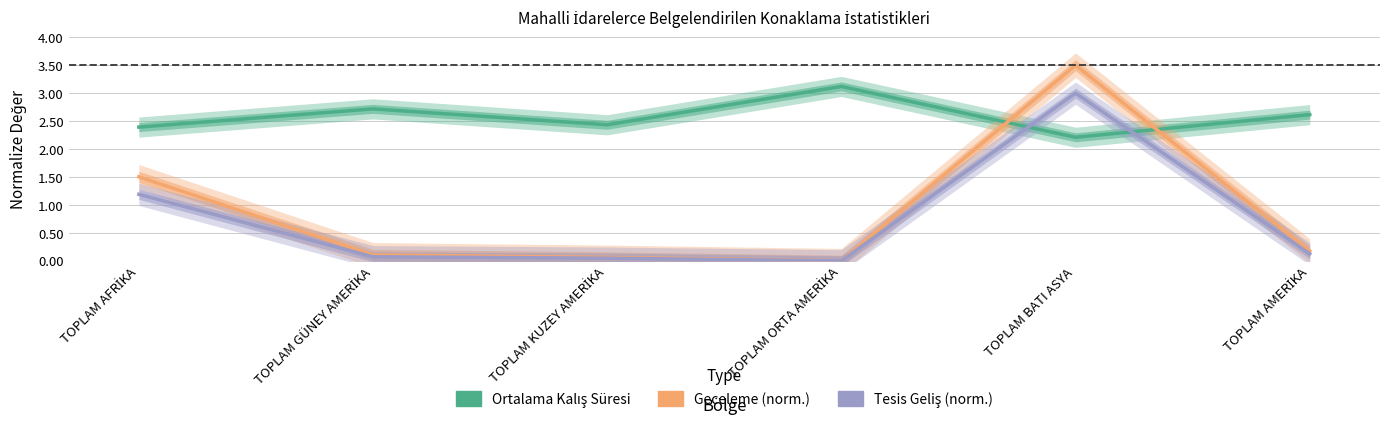

What is the value of the Ortalama Kalış Süresi (Estimate) point at the 4th from the left?

3.1